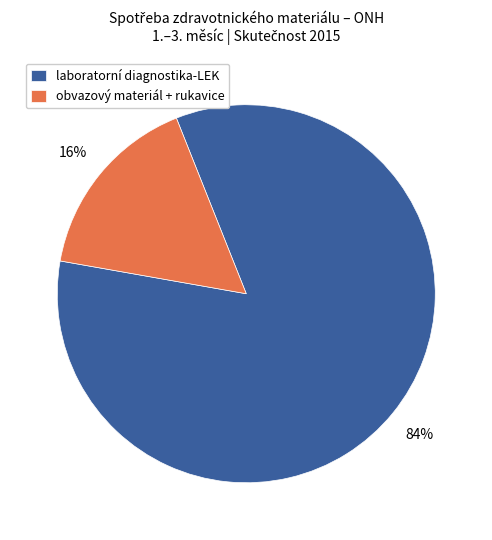

Do obvazový materiál + rukavice and laboratorní diagnostika-LEK together represent more than half of the pie?

Yes